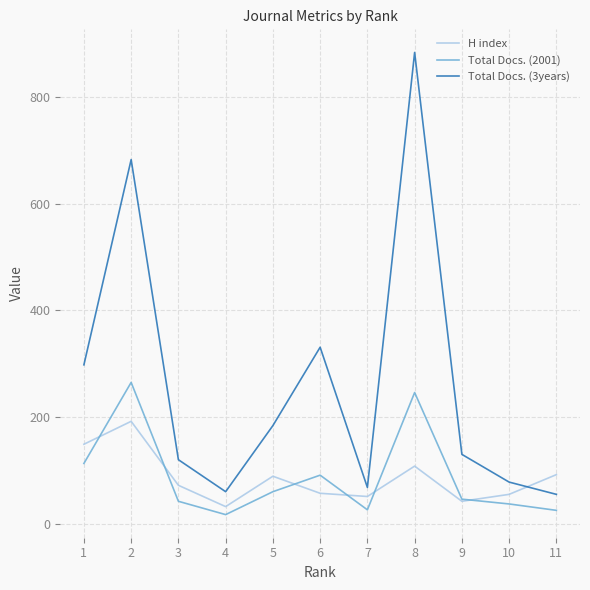

Where is the first local maximum for Total Docs. (3years)?

2